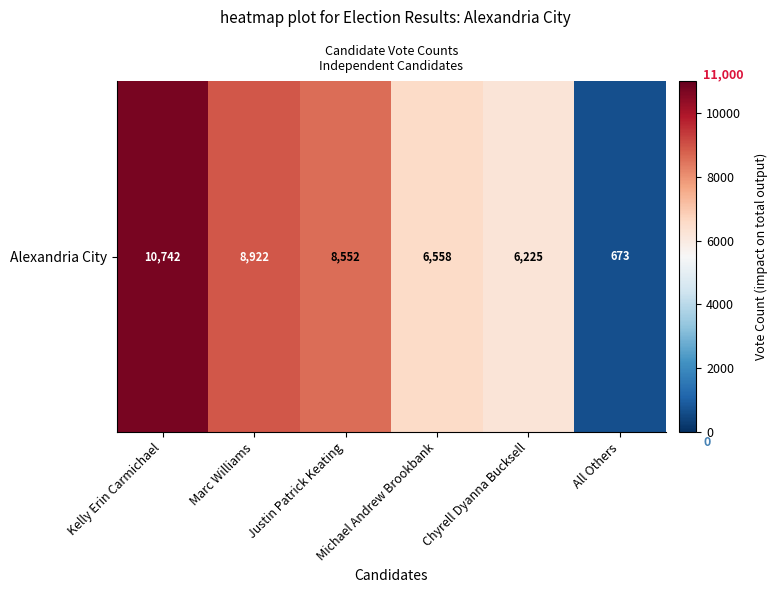

What is the average value?

6945